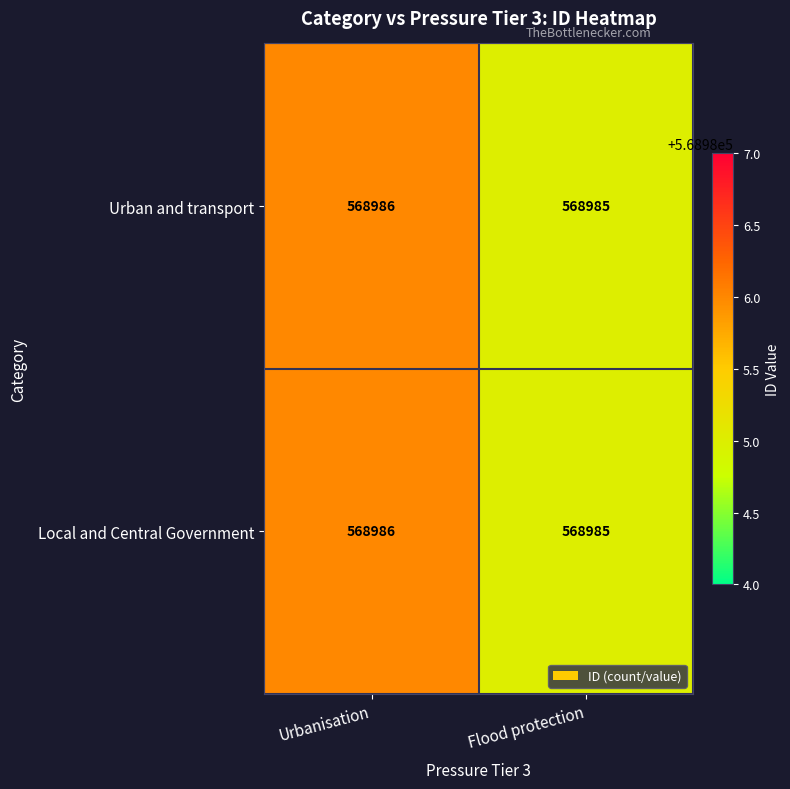

List the labels in order of Urban and transport value, largest first.

Urbanisation, Flood protection